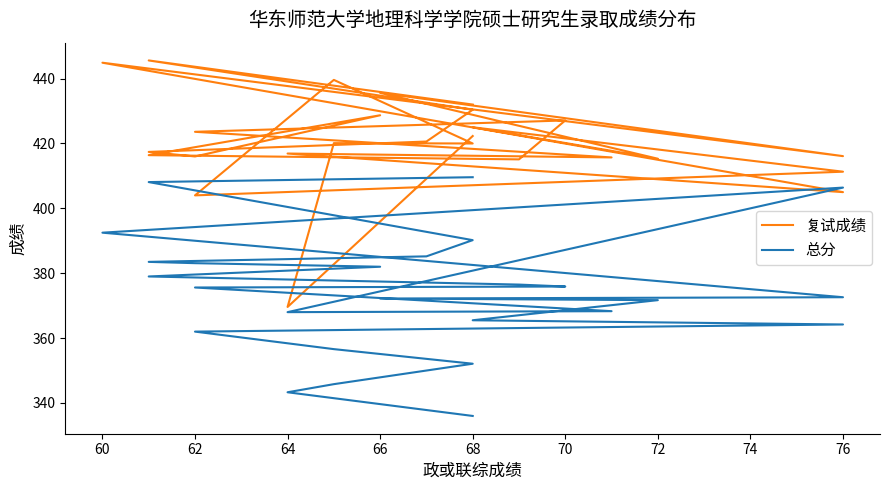

In 复试成绩, how many points are lower than both neighbors (excluding endpoints)?

9